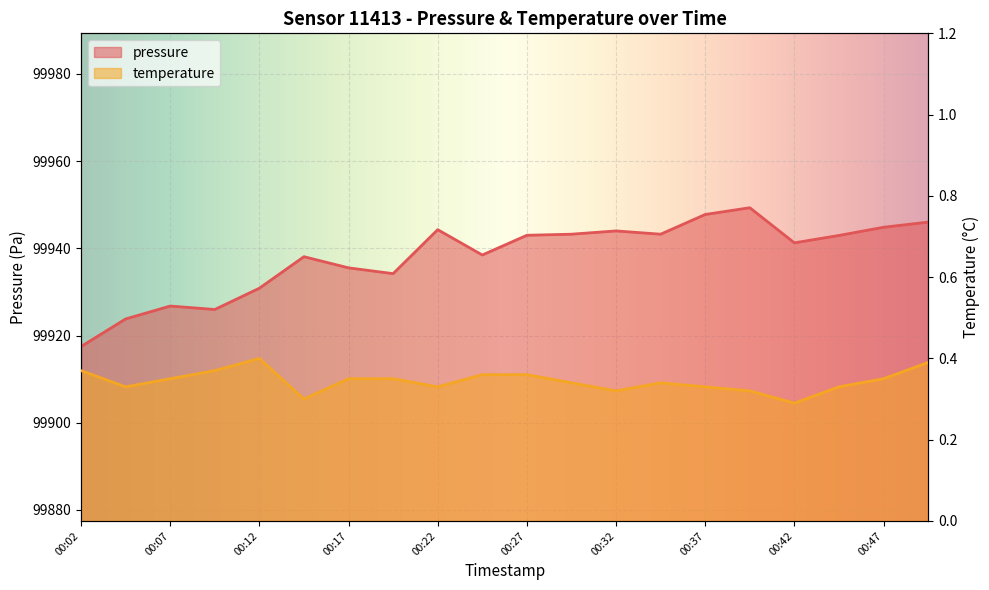

What is the value of the pressure point at the 20th from the left?

99946.0